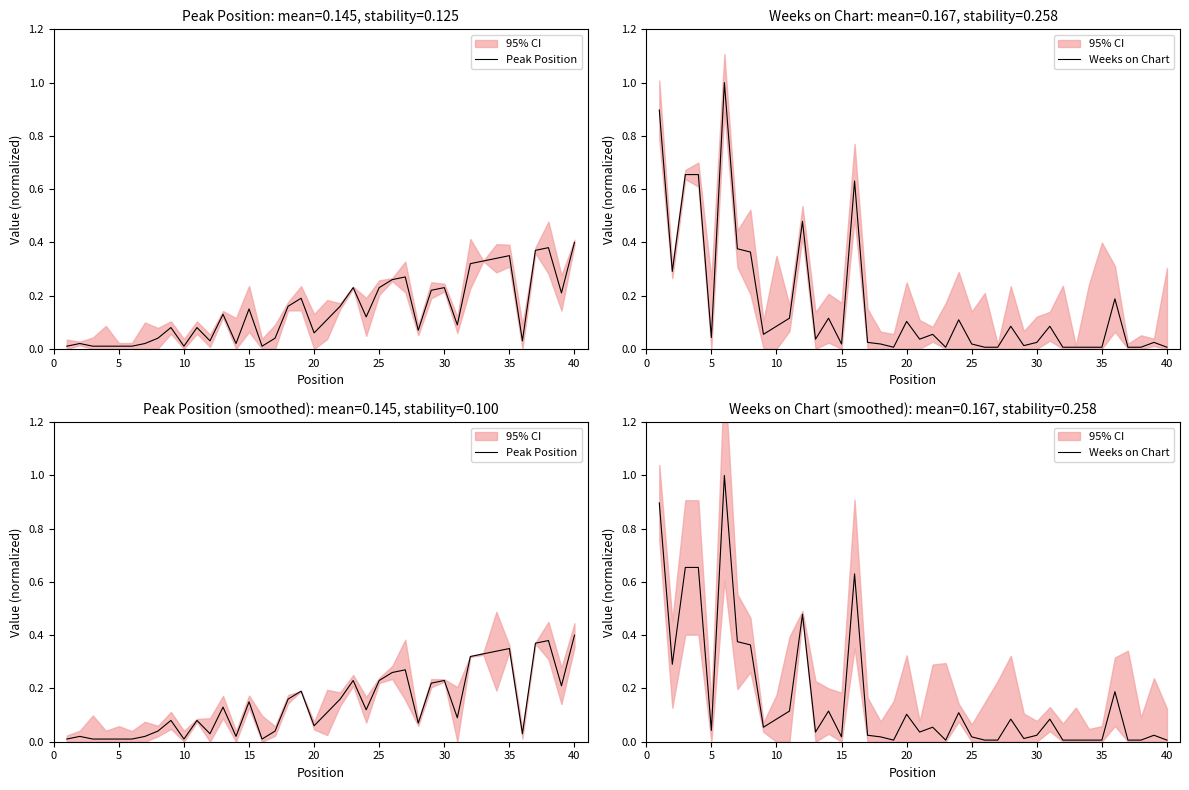

List the series in order of their peak value, lowest first.

Peak Position, Weeks on Chart